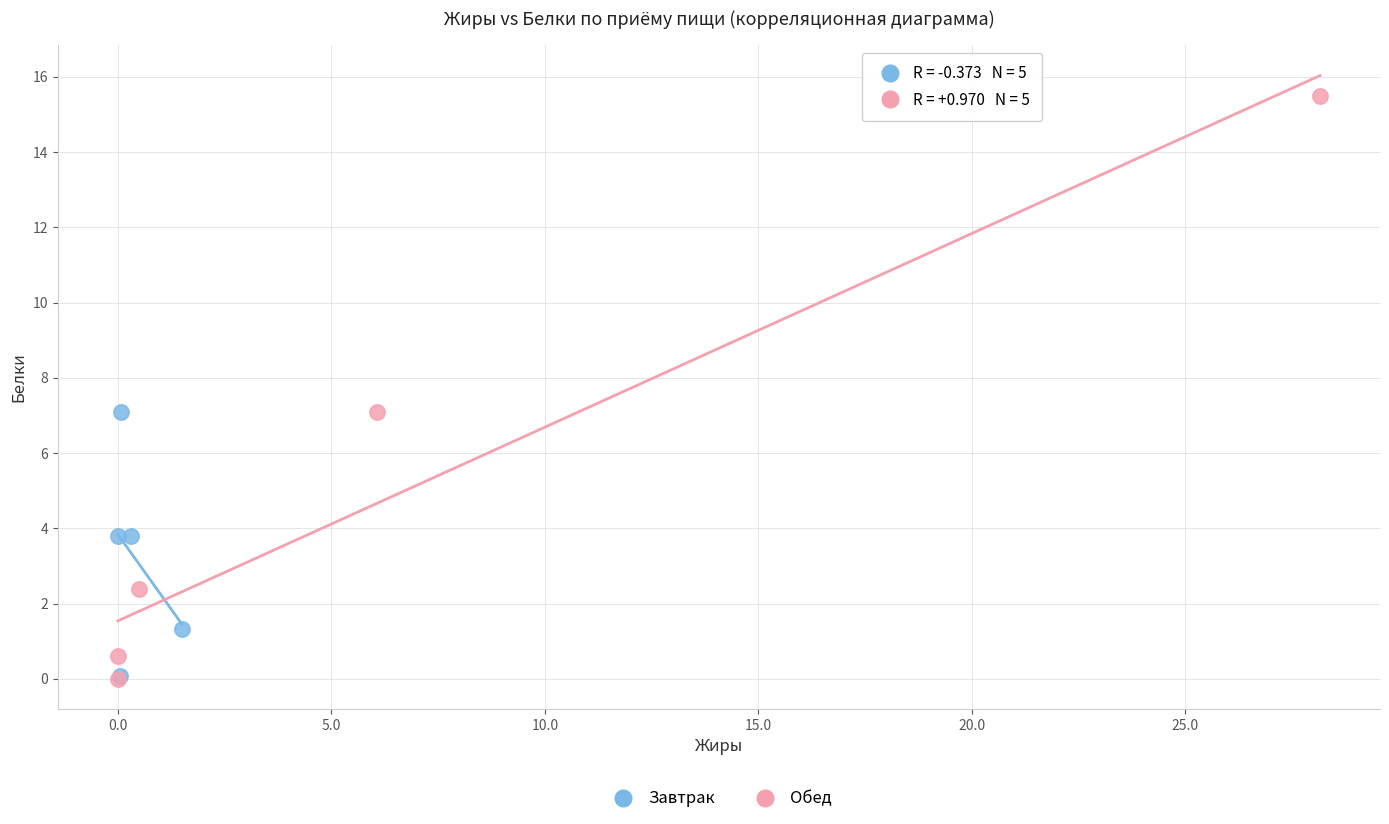

Which series reaches the maximum Y coordinate?

Обед